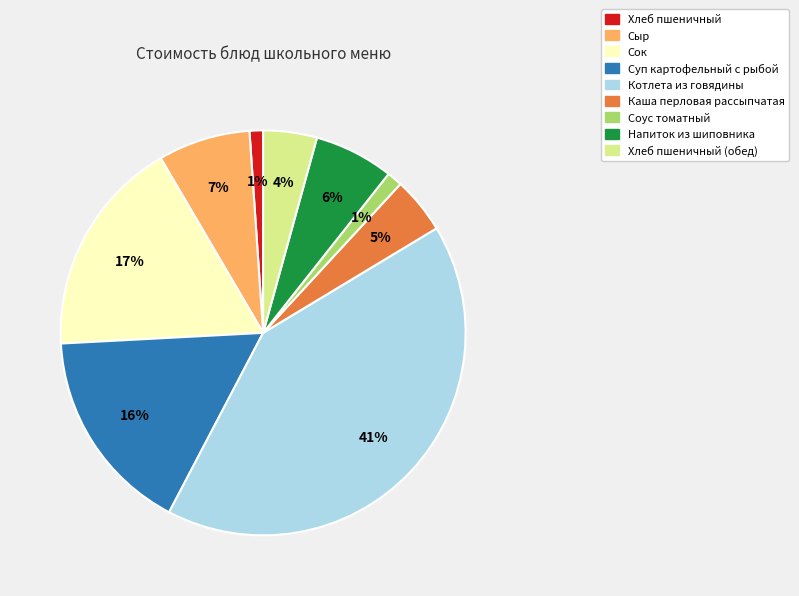

How many slices are in this pie chart?

9